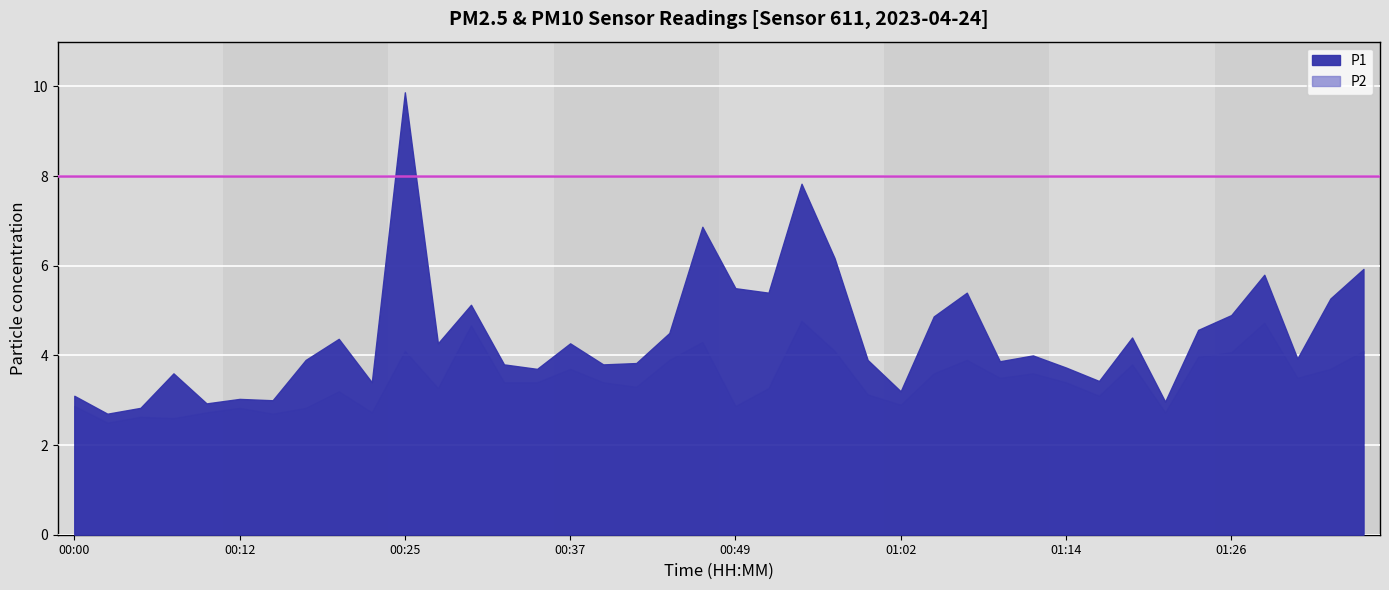

What position from the left is 00:42?

18